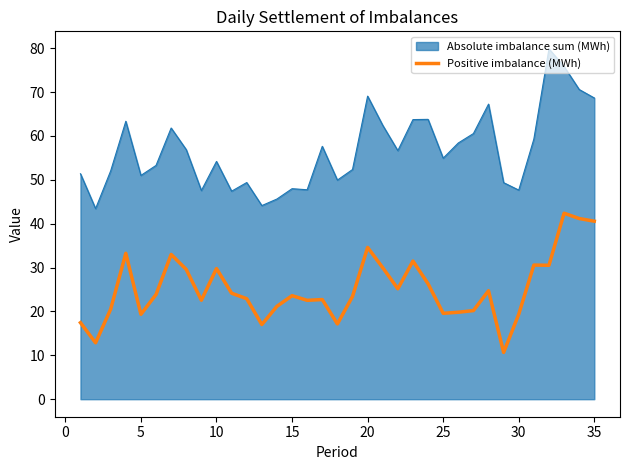

List the series in order of their peak value, highest first.

Absolute imbalance sum (MWh), Positive imbalance (MWh)